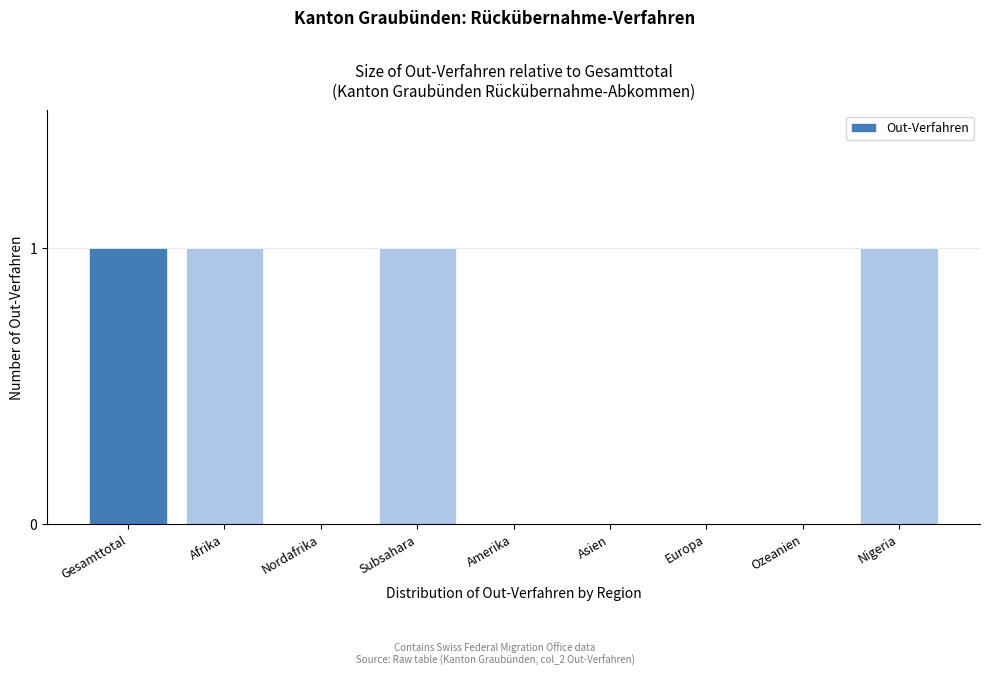

Reading left to right, what are all the values shown in this chart?

Gesamttotal=1	Afrika=1	Nordafrika=0	Subsahara=1	Amerika=0	Asien=0	Europa=0	Ozeanien=0	Nigeria=1